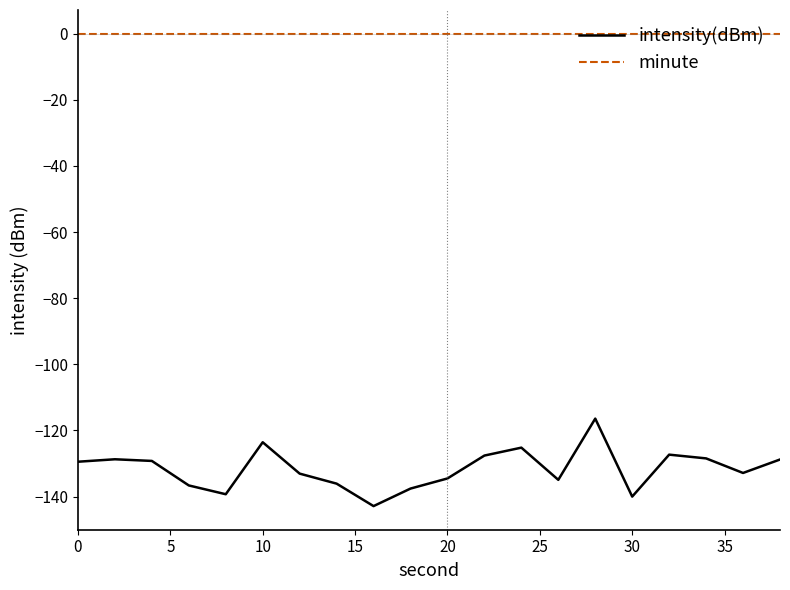

True or false: intensity(dBm) and minute cross at least once.

False